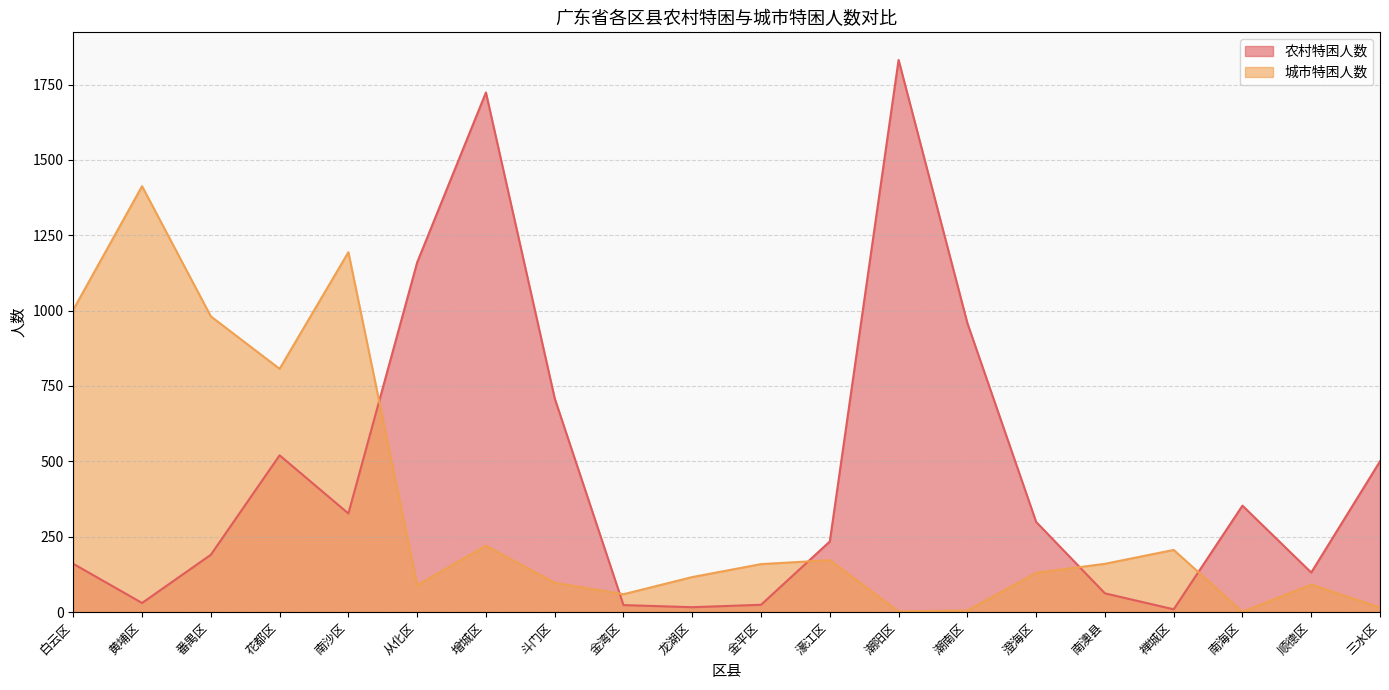

Between which two adjacent categories do 农村特困人数 and 城市特困人数 first intersect?

南沙区 and 从化区